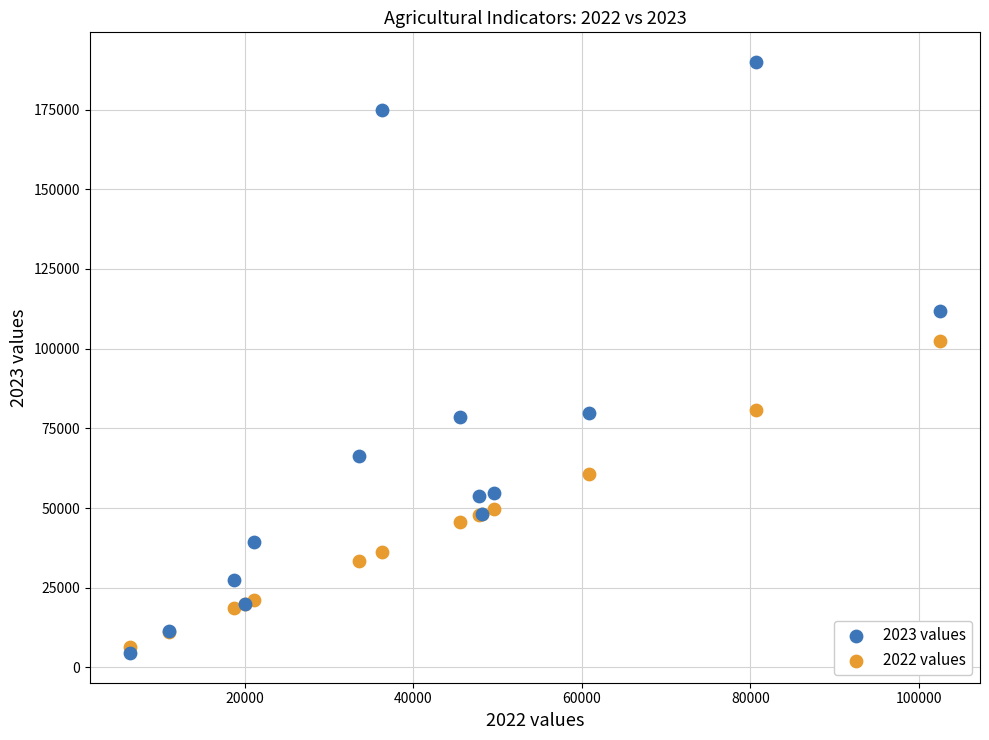

What are all the series names shown in the legend?

2023 values, 2022 values